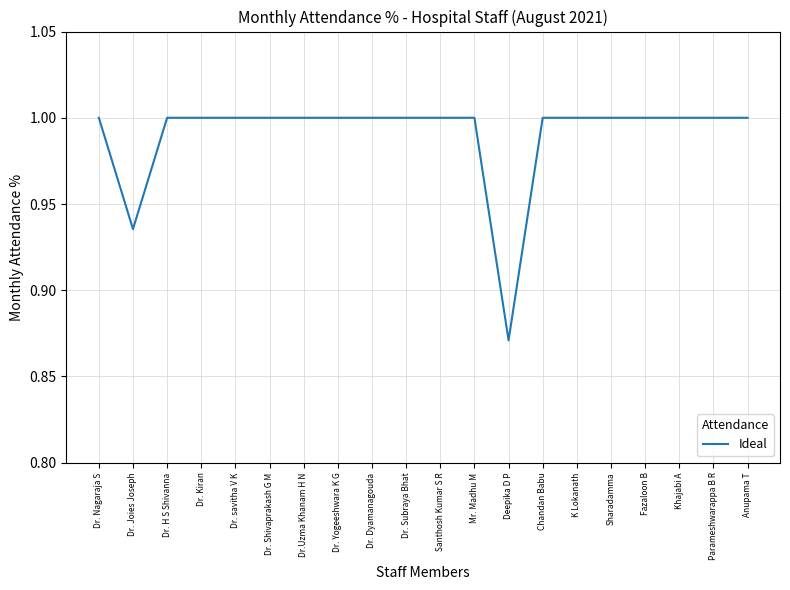

Which label corresponds to the smallest value in the chart?

Deepika D P